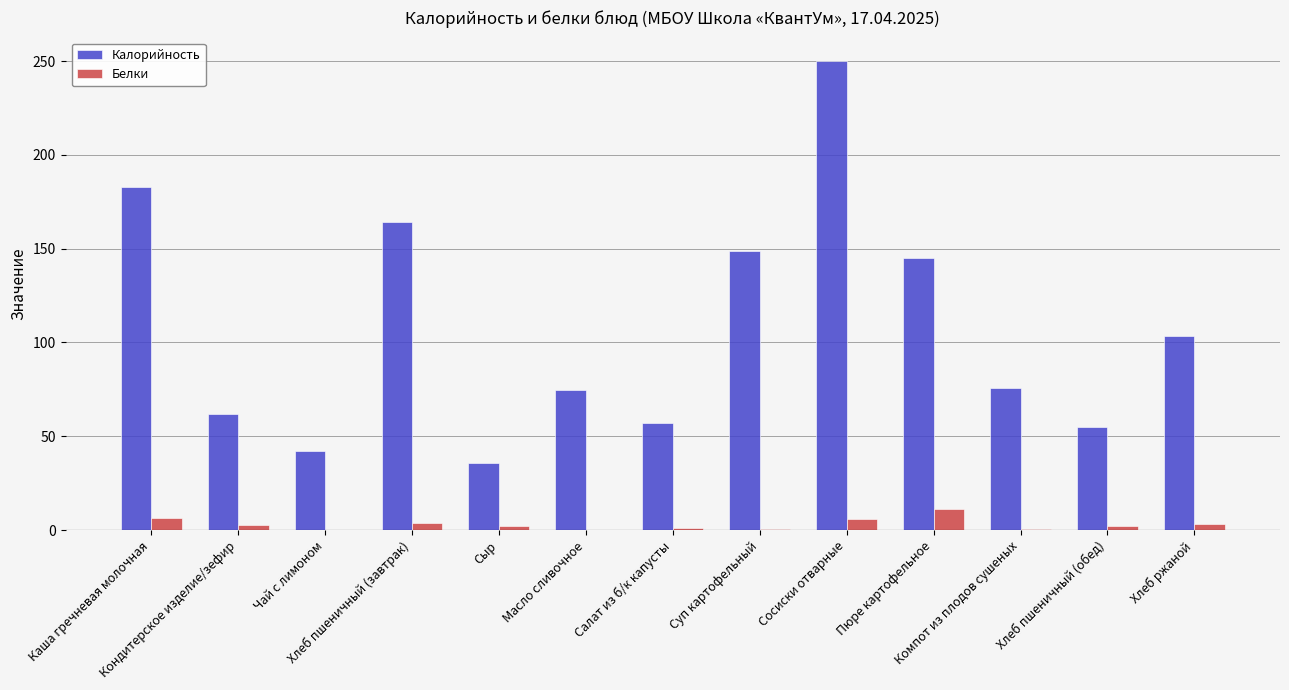

The value of Белки at Хлеб пшеничный (завтрак) is 4.0. True or false?

True